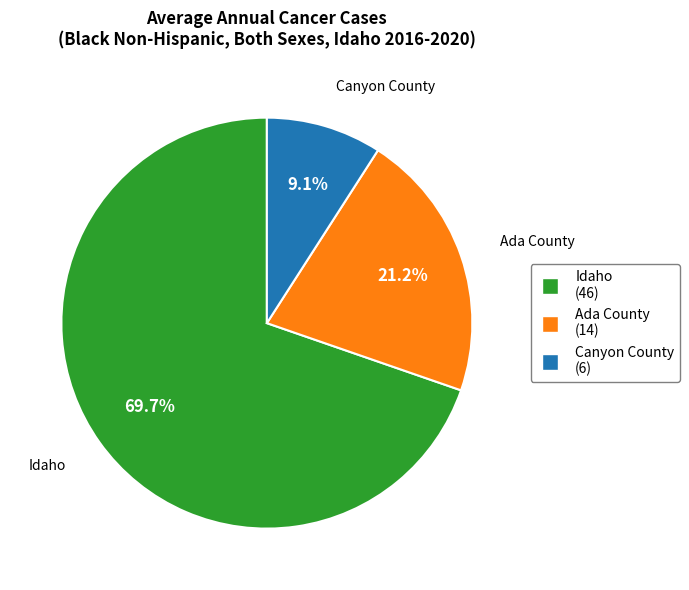

What percentage is NOT represented by Ada County?

78.8%